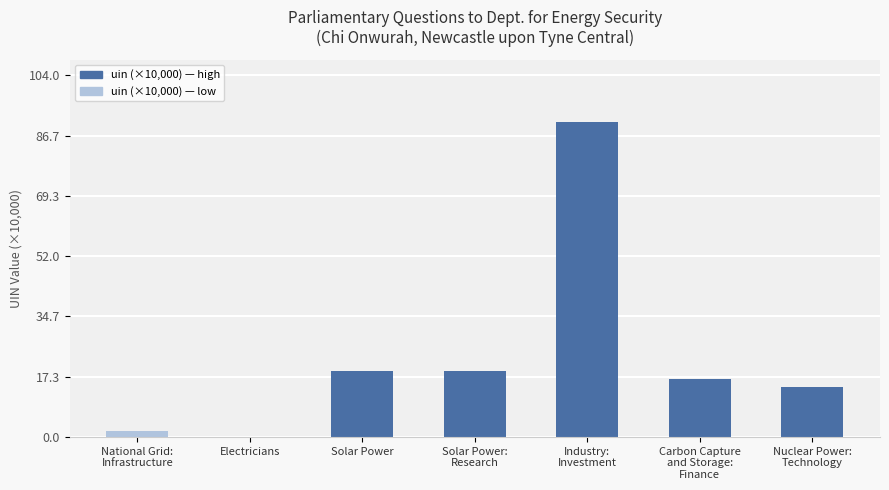

What is the difference between the values at National Grid:
Infrastructure and Carbon Capture
and Storage:
Finance?

14.8